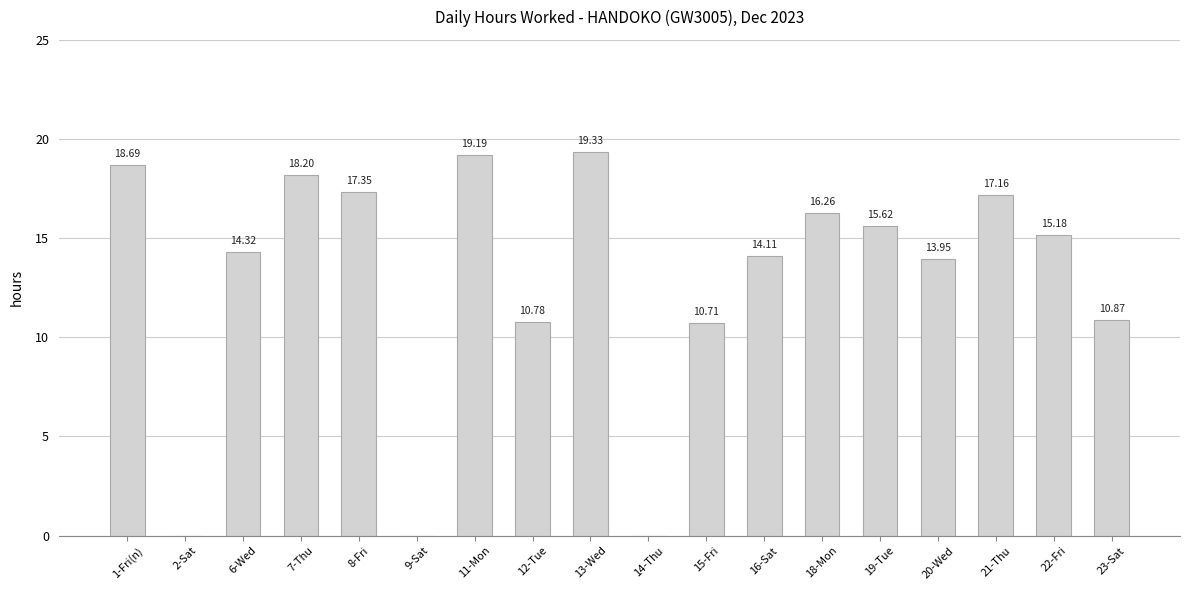

Which has a higher value, 11-Mon or 2-Sat?

11-Mon